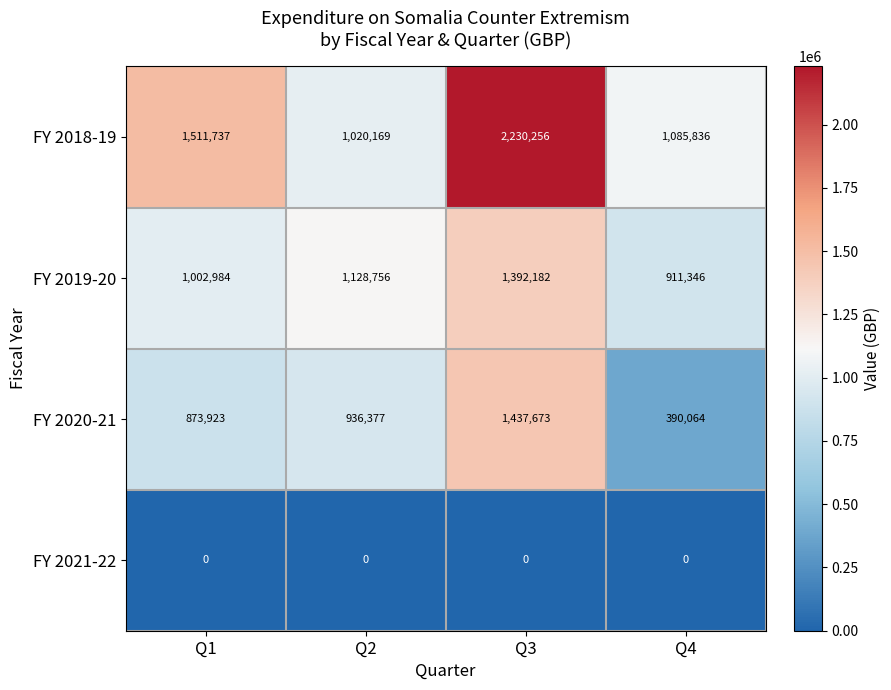

Reading left to right, extract all data points from this chart.

FY 2018-19: 1511737	1020169	2230256	1085836
FY 2019-20: 1002984	1128756	1392182	911346
FY 2020-21: 873923	936377	1437673	390064
FY 2021-22: 0	0	0	0